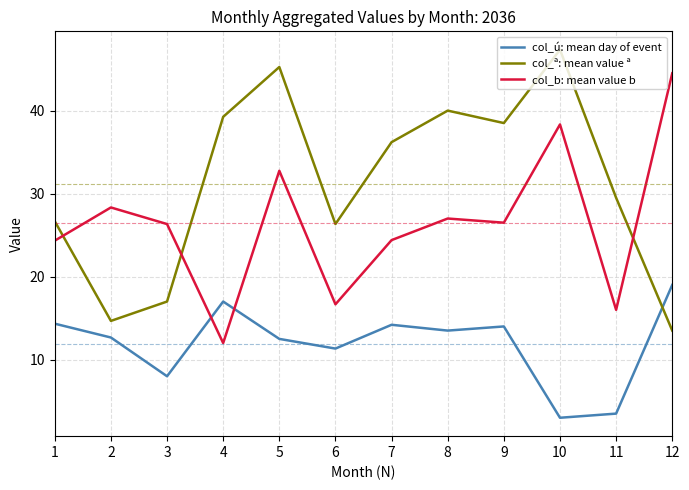

Where is col_ª: mean value ª nearest to the value 30?

11